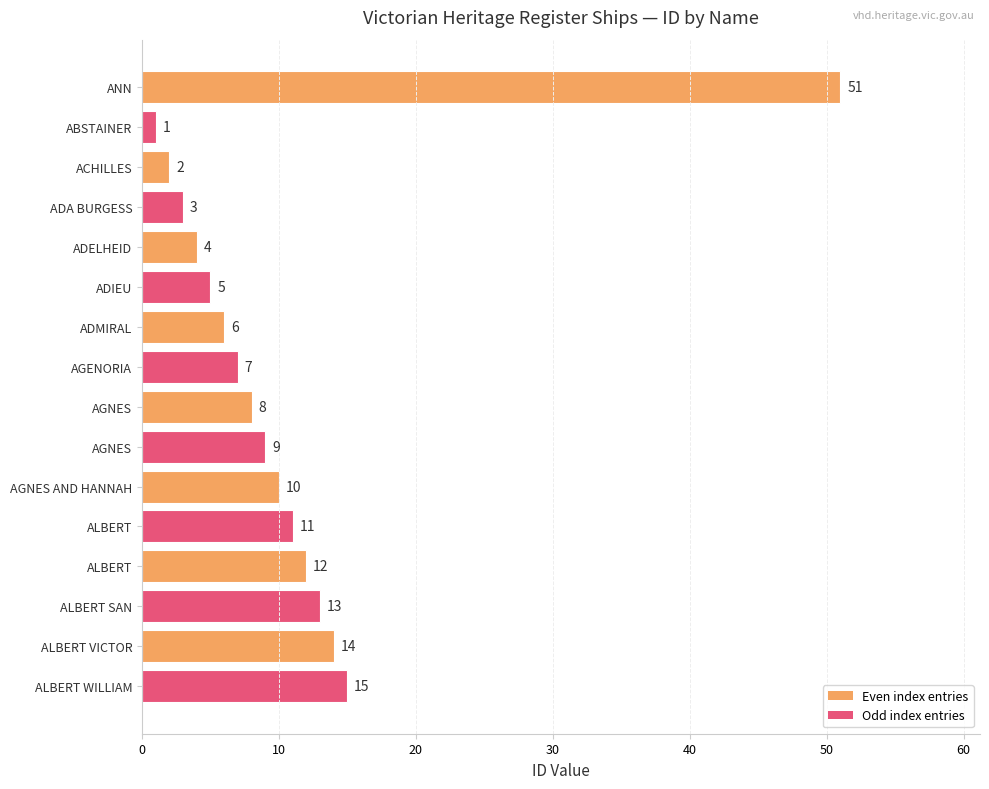

What is the smallest value displayed?

1